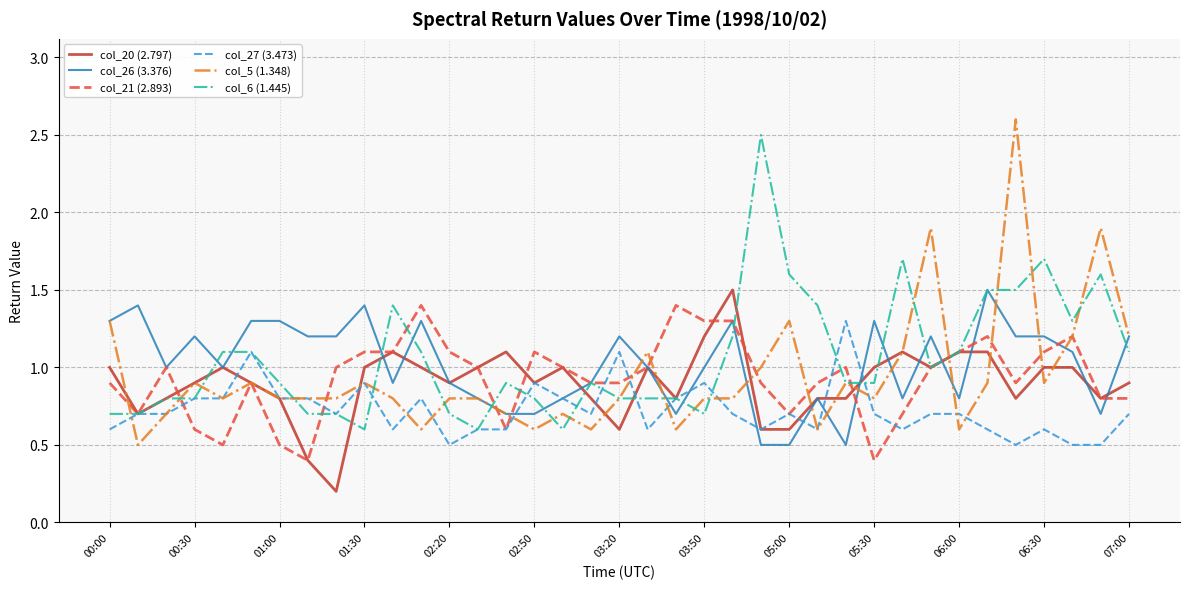

Which series has the largest range (max minus min)?

col_5 (1.348)